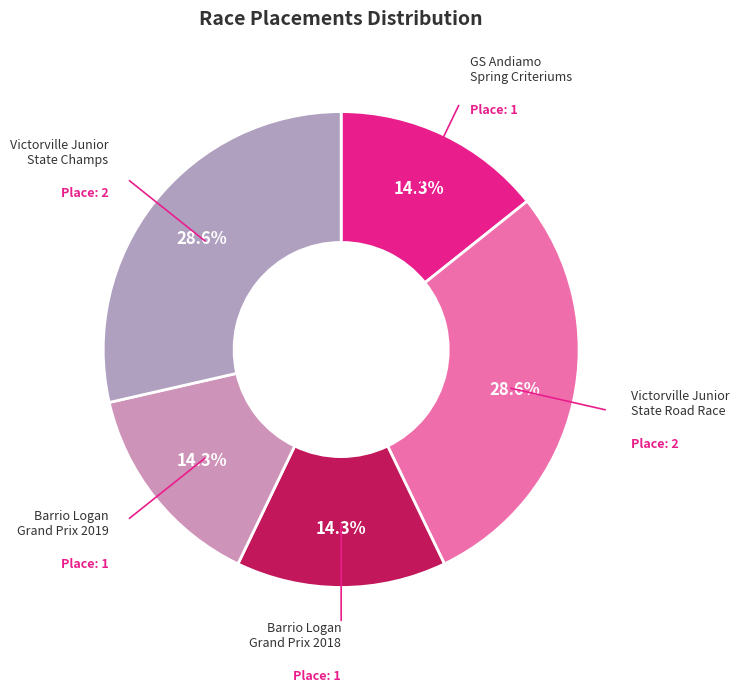

Count the number of slices in the pie.

5